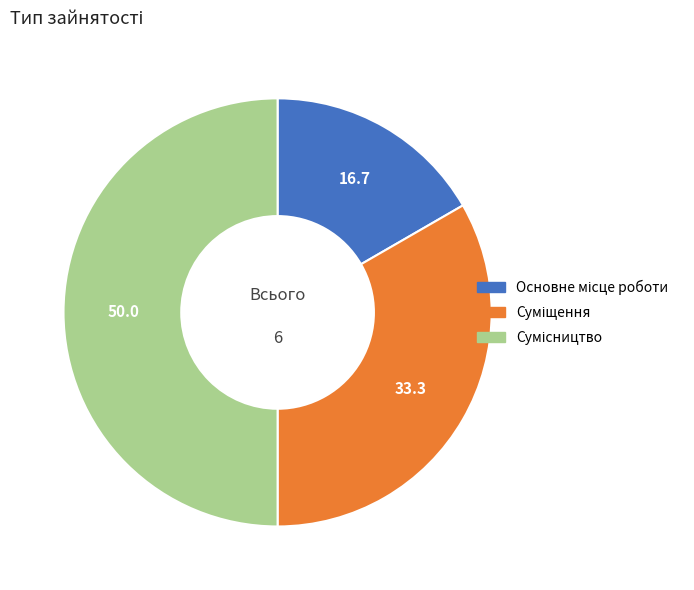

To the nearest percent, what is the difference between the Сумісництво and Суміщення slice percentages?

17%